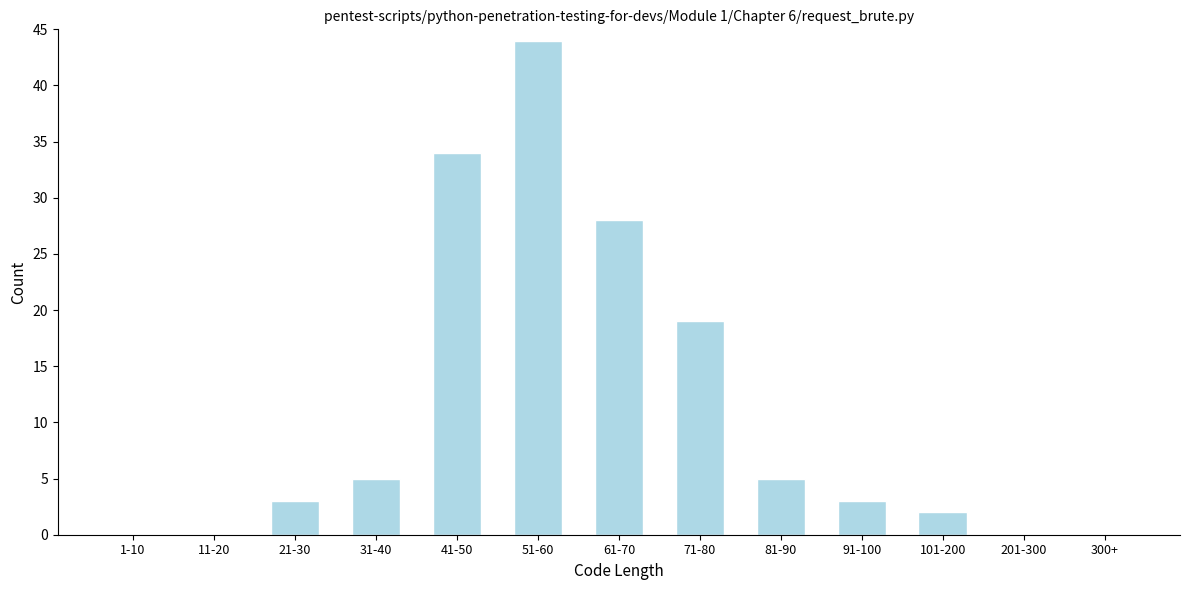

Reading right to left, list all the values displayed in this chart.

300+=0	201-300=0	101-200=2	91-100=3	81-90=5	71-80=19	61-70=28	51-60=44	41-50=34	31-40=5	21-30=3	11-20=0	1-10=0